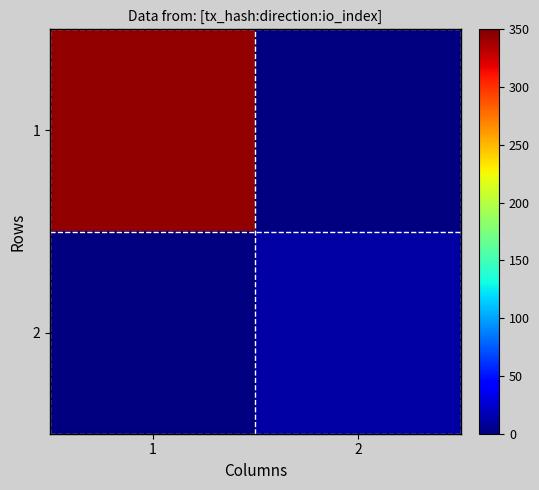

What is the difference between the highest and lowest values at 2?

12